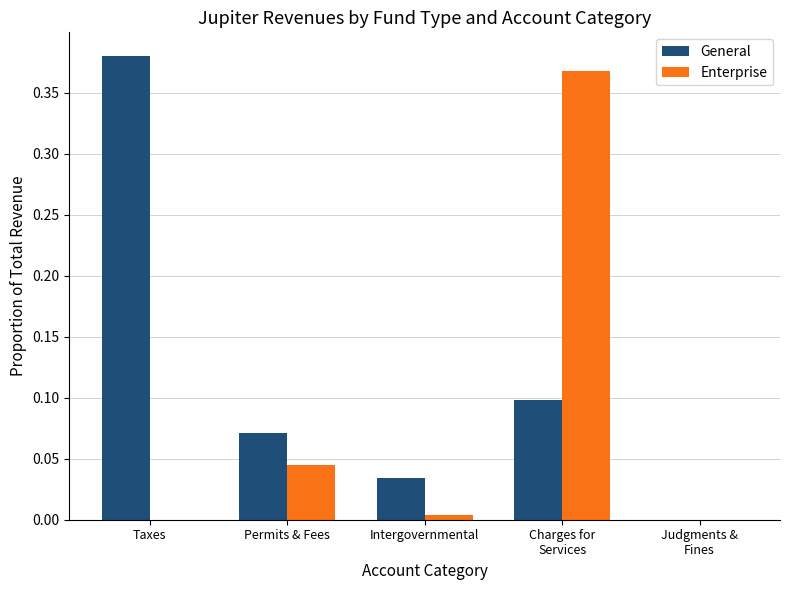

At which category does the chart reach its peak across all series?

Taxes